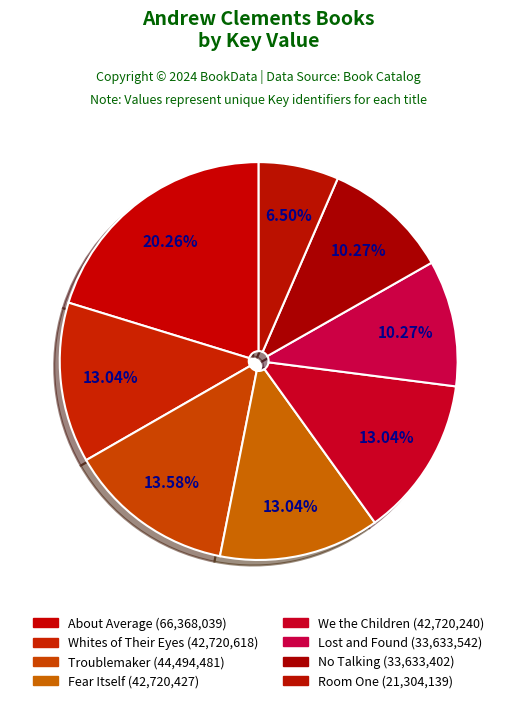

The Troublemaker slice represents 20% of the pie. True or false?

False